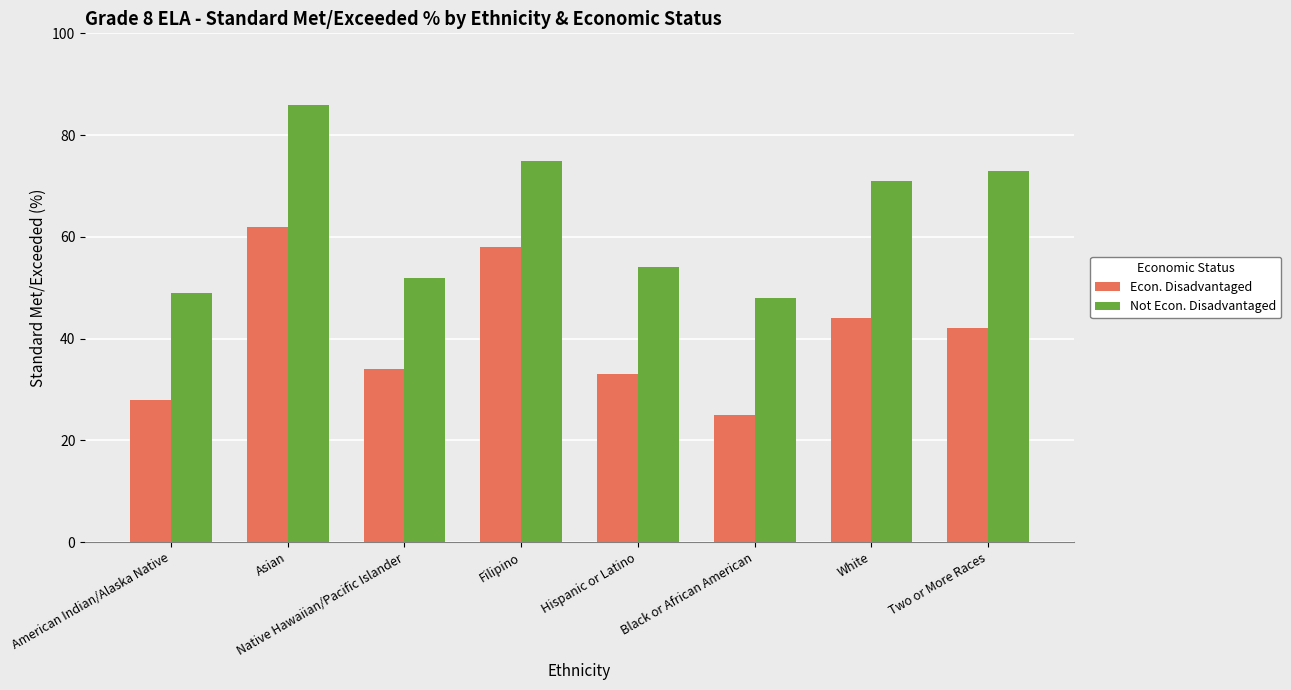

Read the Not Econ. Disadvantaged value at American Indian/Alaska Native, to the nearest 5.

50